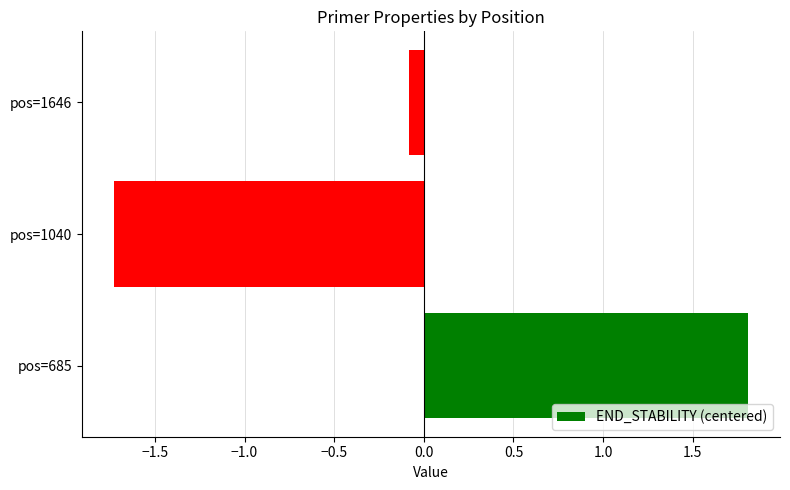

The value at pos=685 is 1.0. True or false?

False